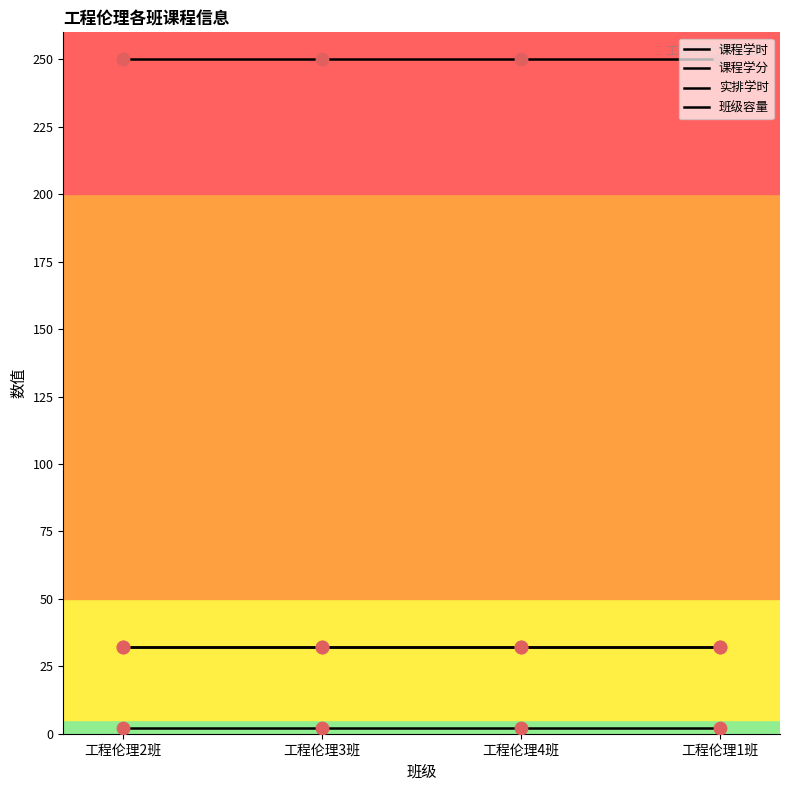

At which category is the sum across all series the highest?

工程伦理2班